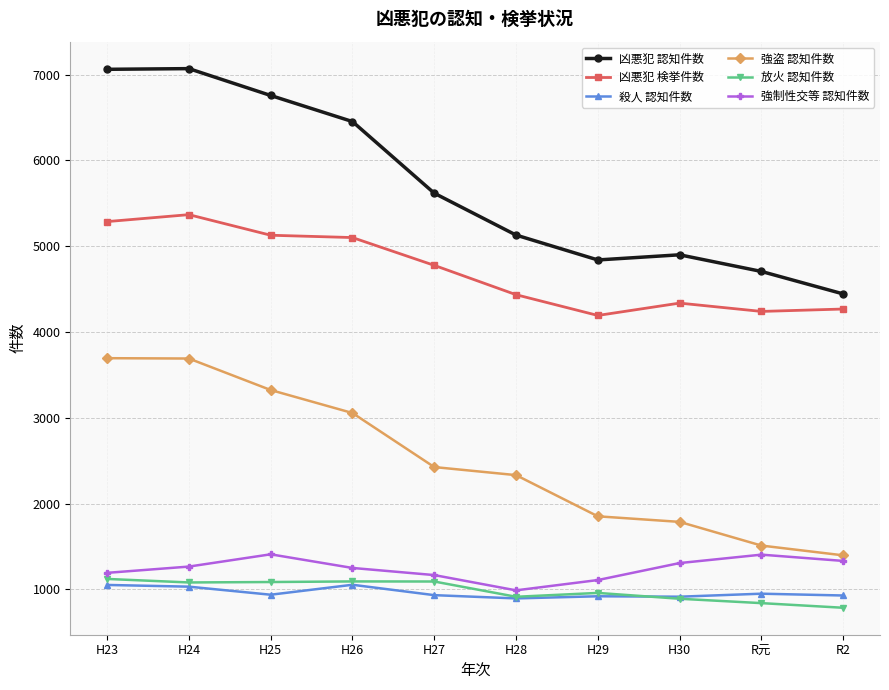

The 強制性交等 認知件数 series shows 456 at R元. True or false?

False